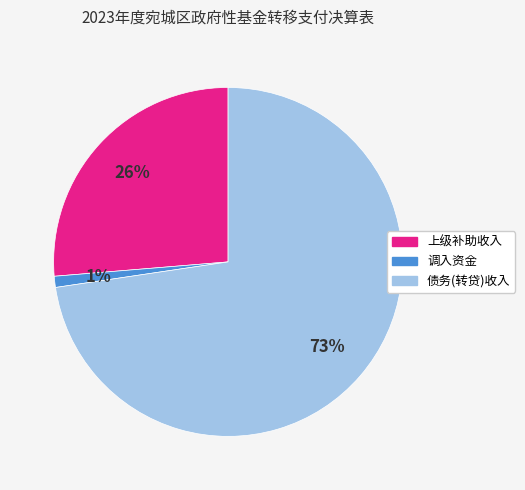

To the nearest percent, what percentage of the pie is 调入资金?

1%